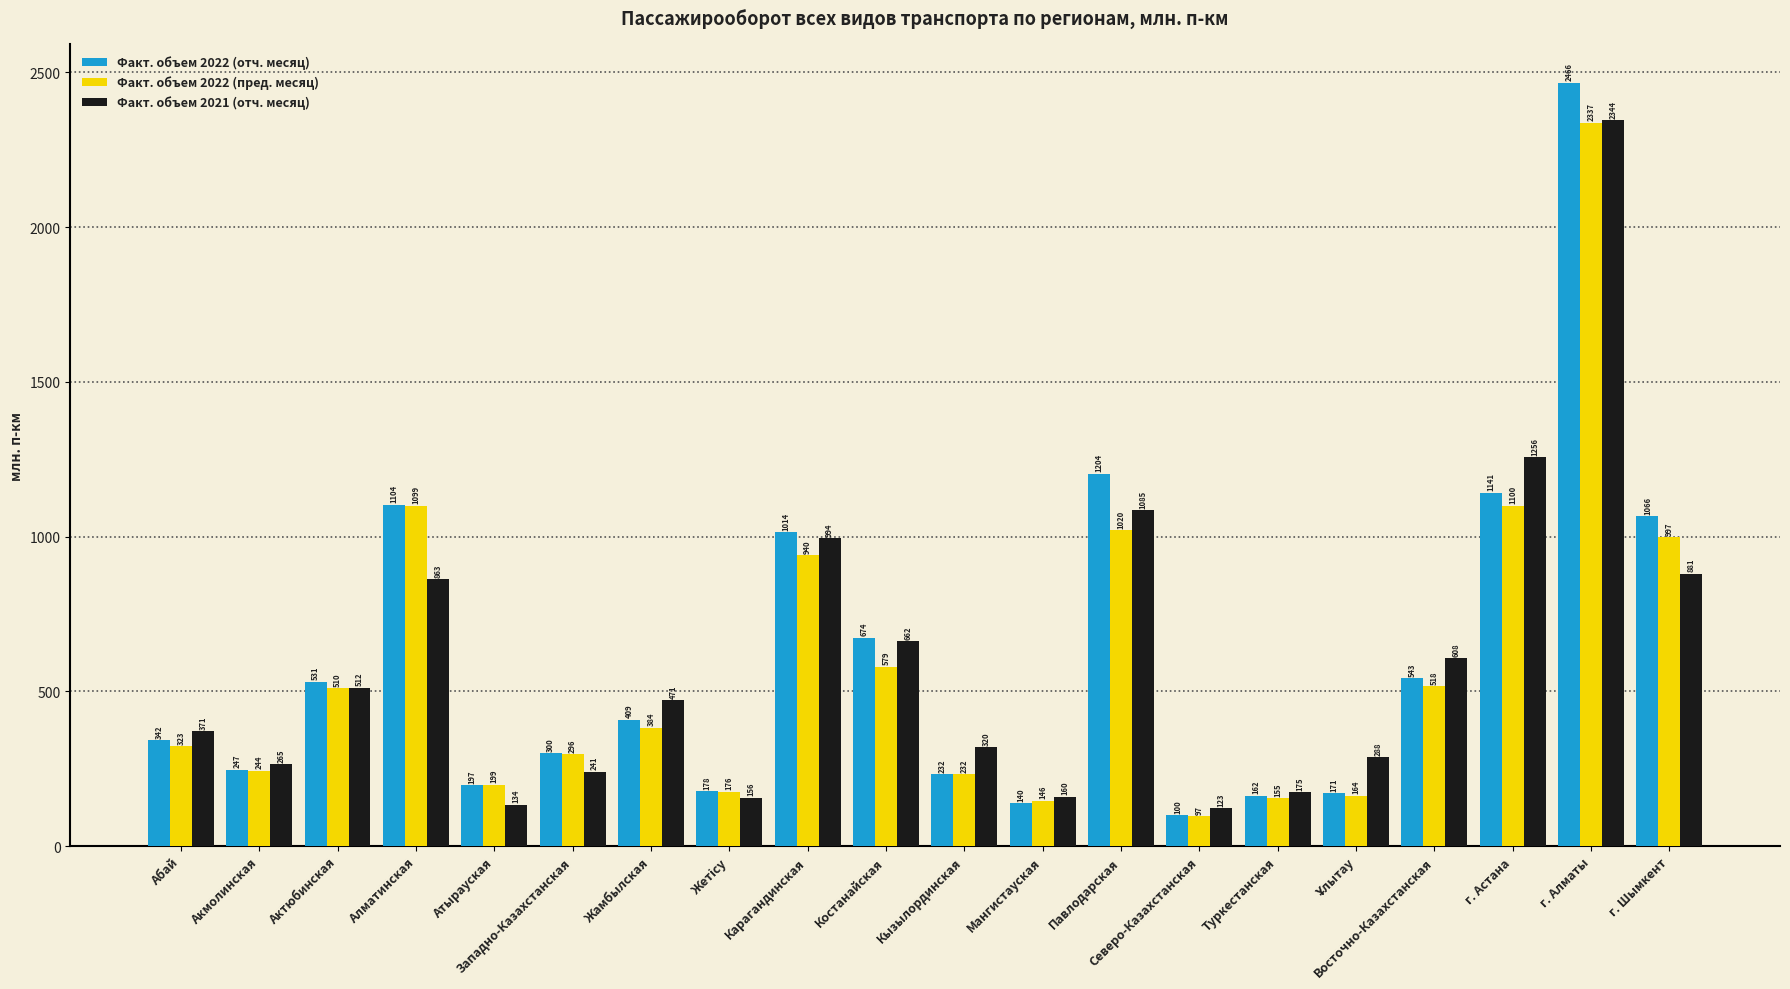

Count the number of categories in the chart.

20